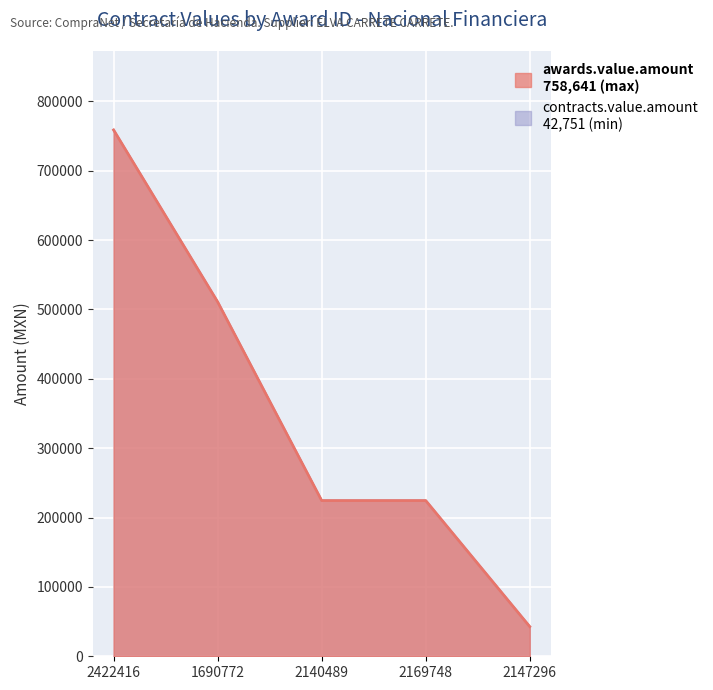

What is the difference between the contracts.value.amount values at 2147296 and 2169748?

181687.0